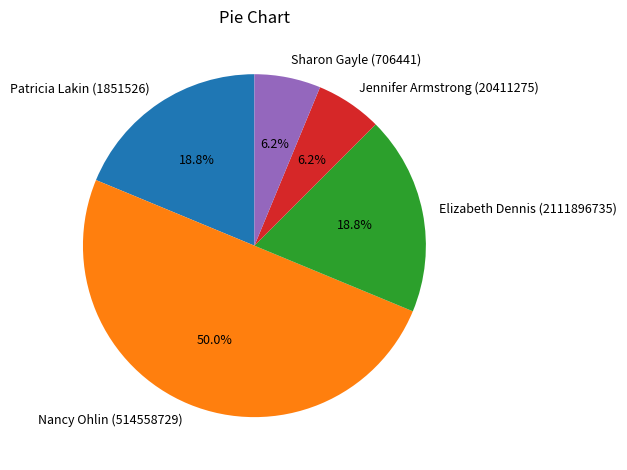

Which has a higher value, Nancy Ohlin (514558729) or Sharon Gayle (706441)?

Nancy Ohlin (514558729)